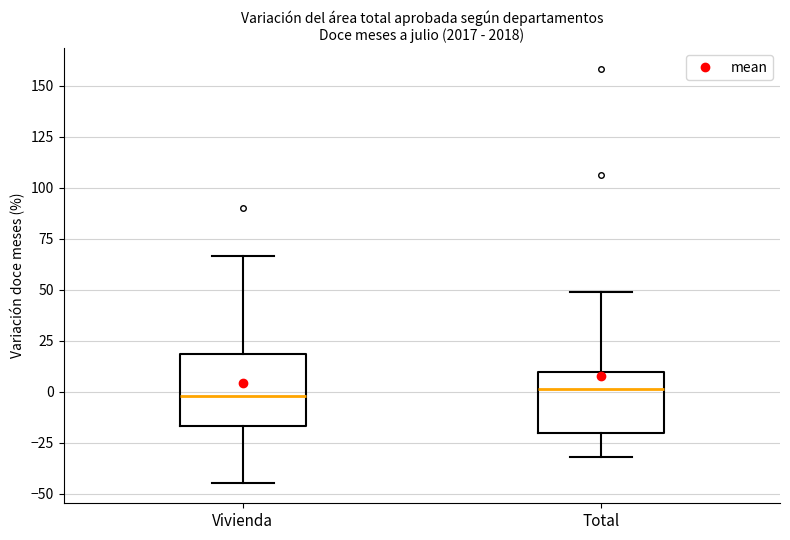

Comparing the boxes themselves (not the whiskers), which one is the tallest?

Vivienda